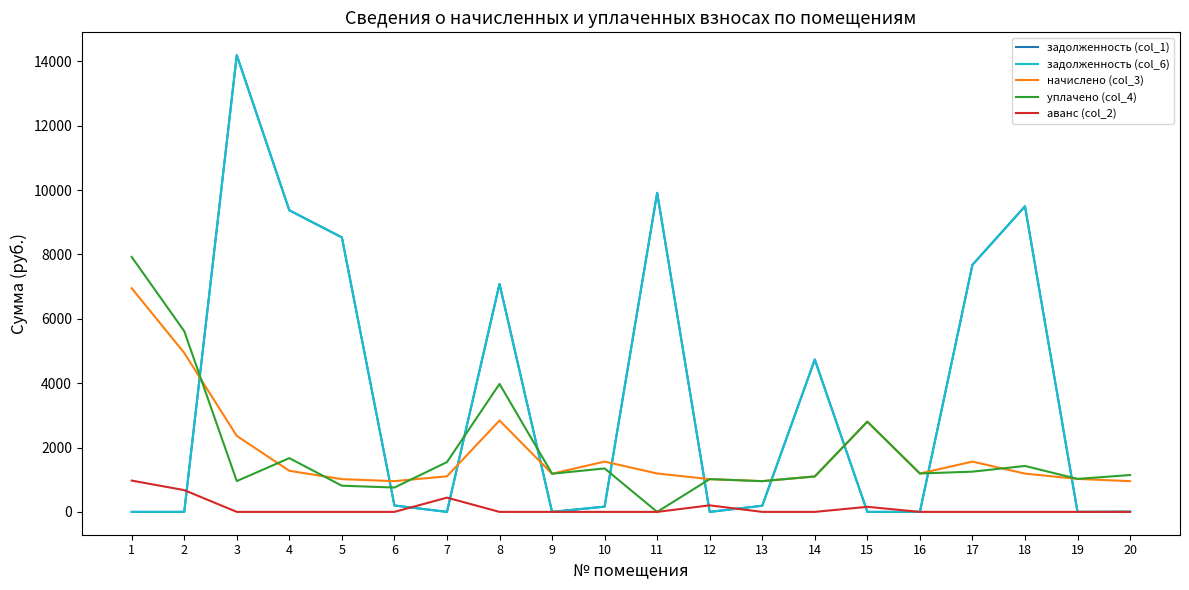

Does the chart display data point markers on the line(s)?

No